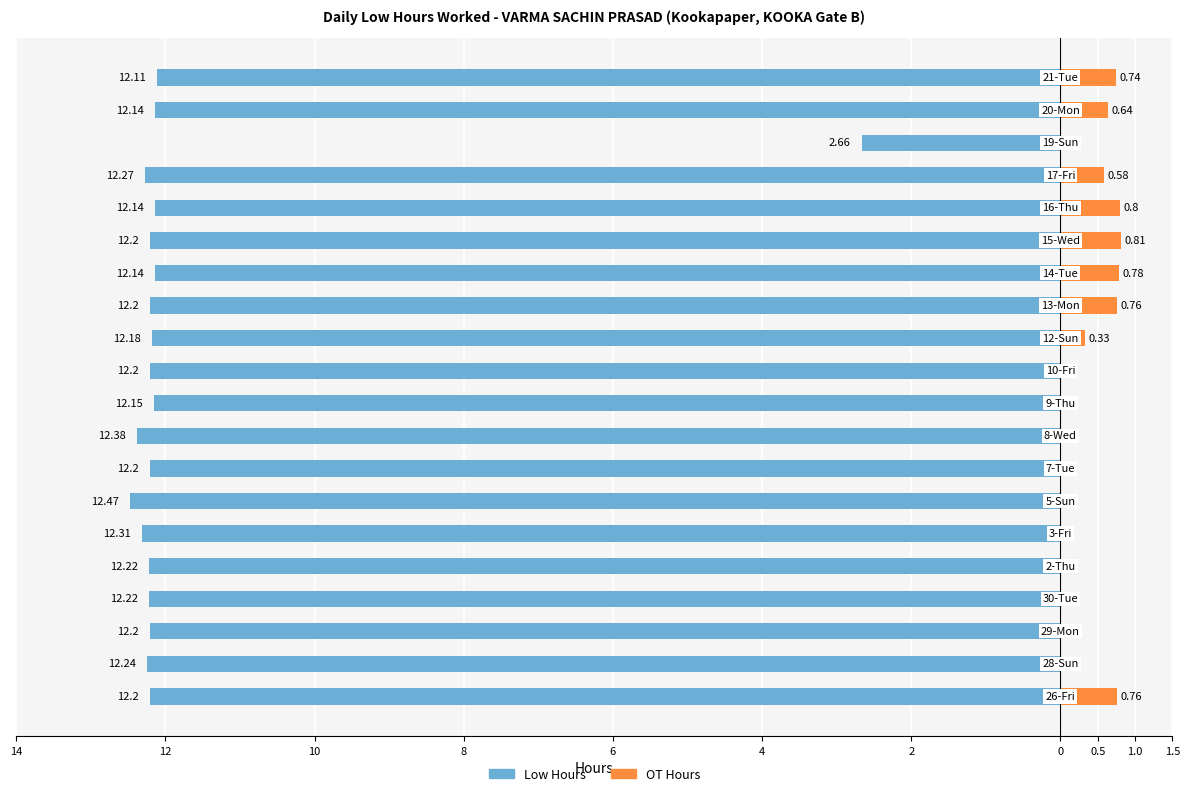

What are all the series names shown in the legend?

Low Hours, OT Hours